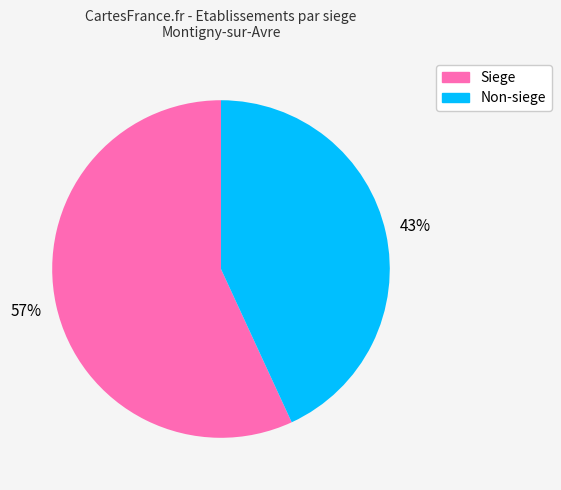

To the nearest percent, what is the difference between the largest and smallest slice percentages?

14%